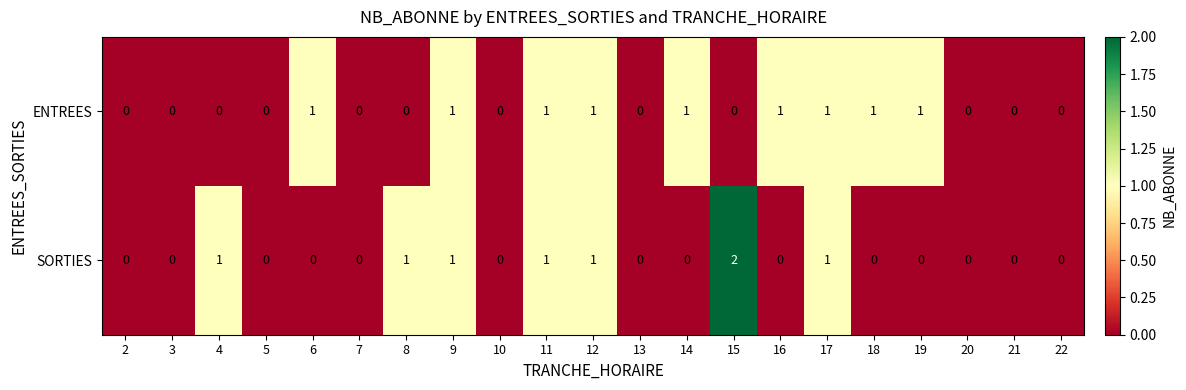

List the series in order of their overall mean, highest first.

ENTREES, SORTIES